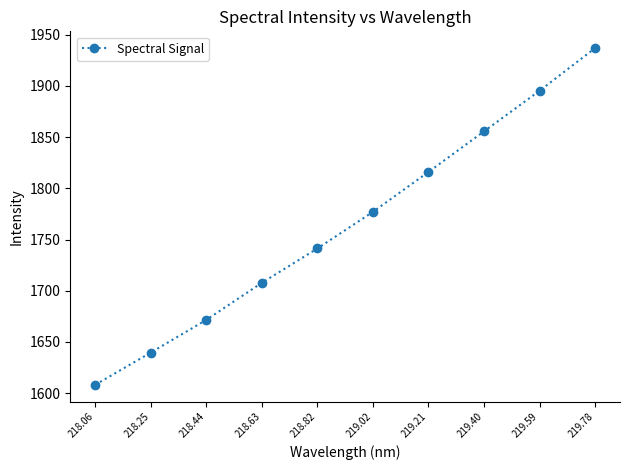

Reading left to right, transcribe all the data shown in this chart.

218.06=1608.1	218.25=1639.6	218.44=1671.5	218.63=1707.7	218.82=1741.3	219.02=1777.0	219.21=1816.0	219.40=1855.6	219.59=1895.3	219.78=1936.9